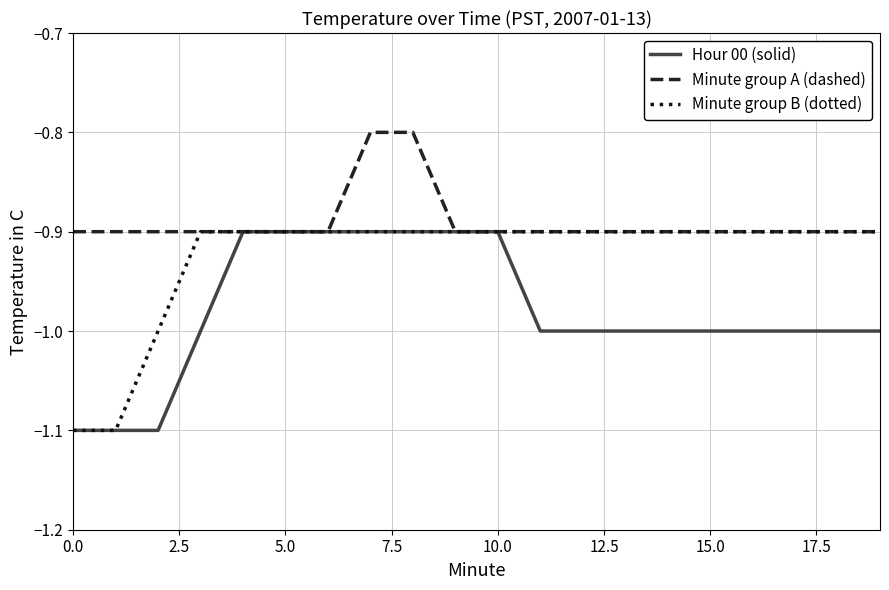

List the series in order of their overall mean, lowest first.

Hour 00 (solid), Minute group B (dotted), Minute group A (dashed)